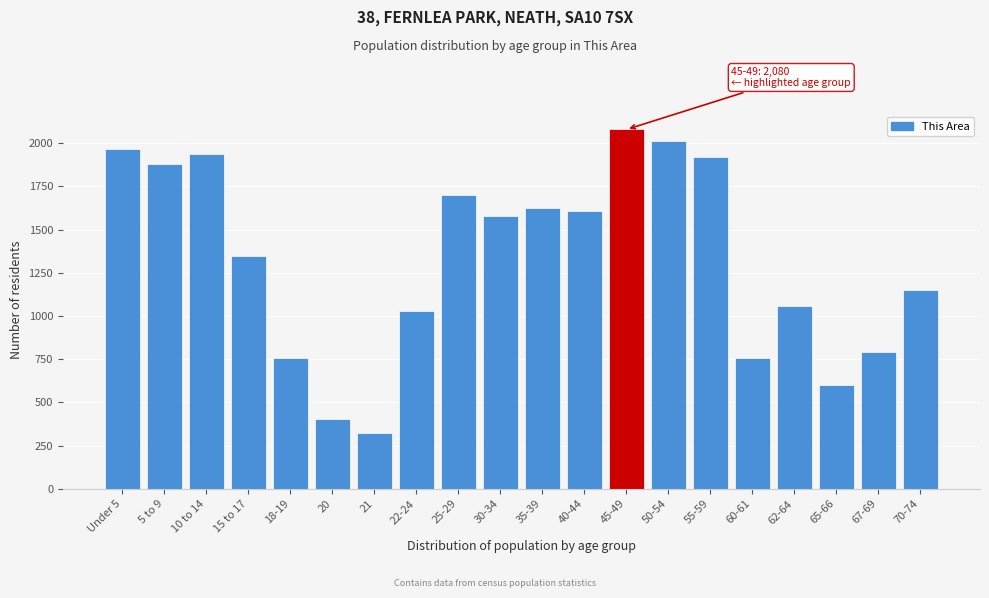

What is the label of the 14th bar from the left?

50-54